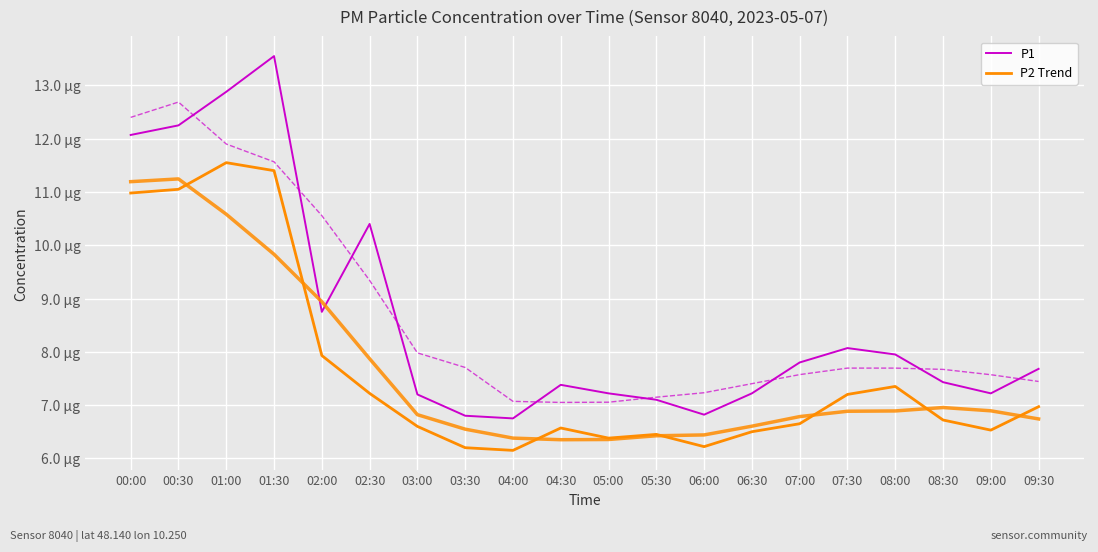

List the labels in order of P2 Trend value, smallest first.

04:00, 03:30, 06:00, 05:00, 05:30, 06:30, 09:00, 04:30, 03:00, 07:00, 08:30, 09:30, 07:30, 02:30, 08:00, 02:00, 00:00, 00:30, 01:30, 01:00